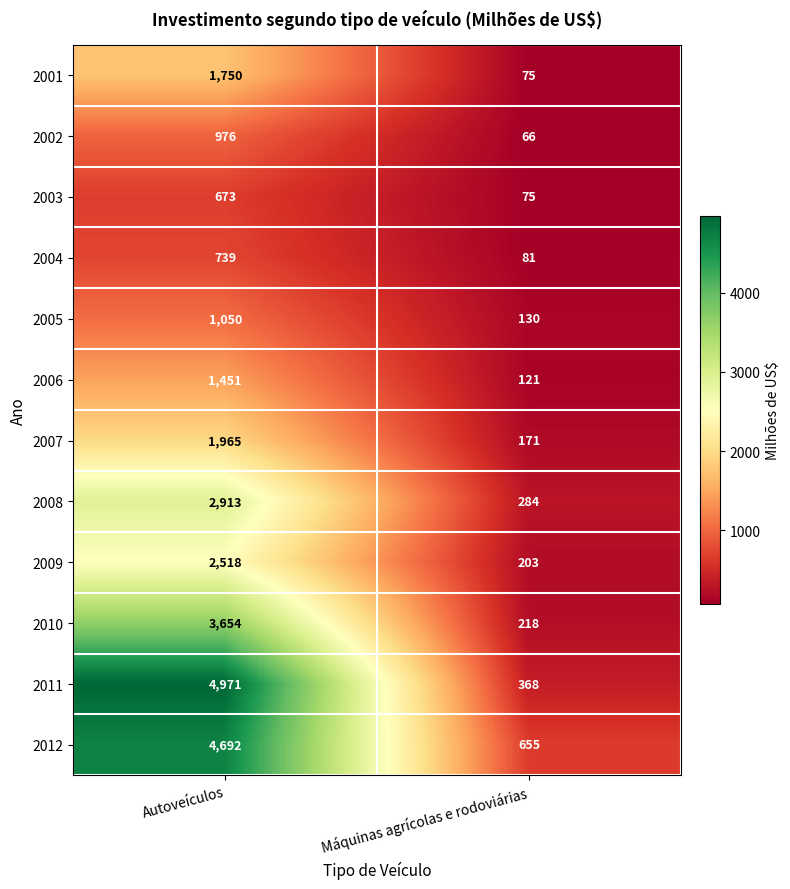

What is the spread (max minus min) of values at Autoveículos?

4298